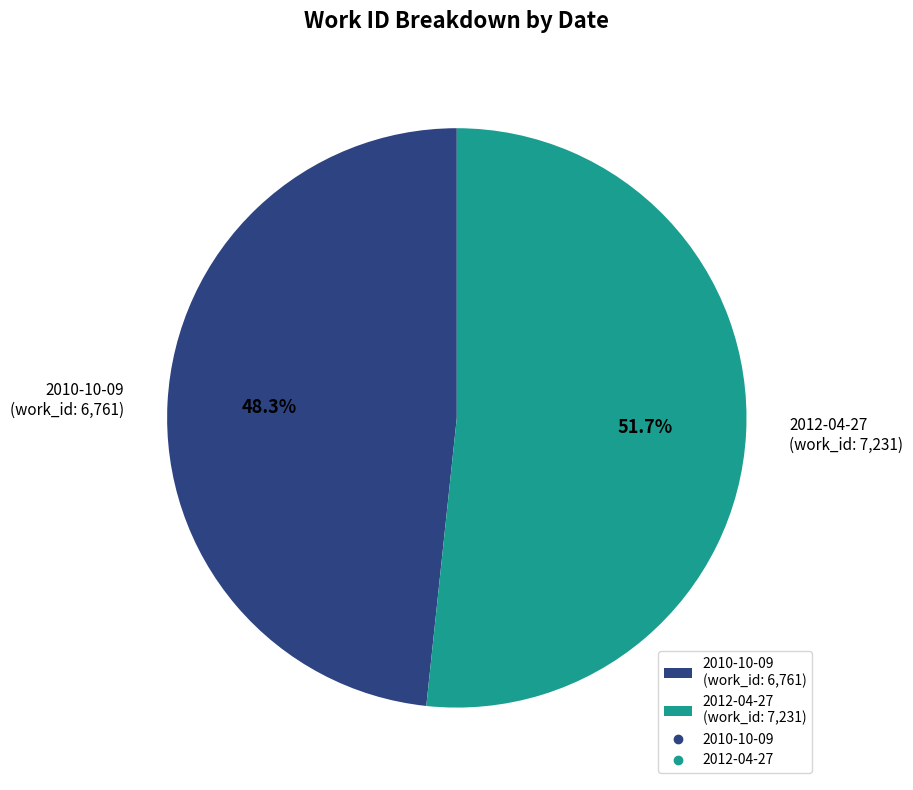

Which category accounts for the majority?

2012-04-27